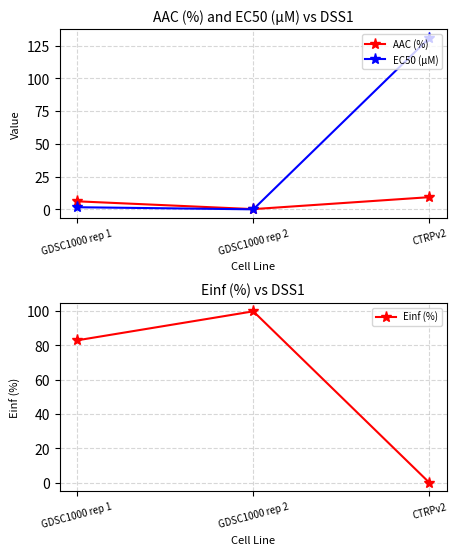

Which series changed the most between GDSC1000 rep 1 and GDSC1000 rep 2?

Einf (%)